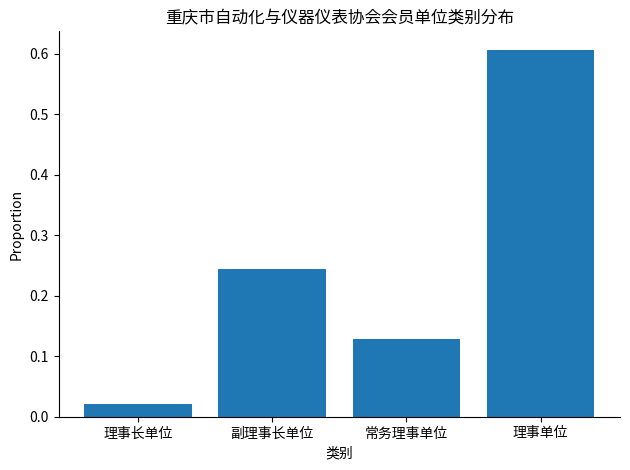

What is the label of the 2nd bar from the left?

副理事长单位